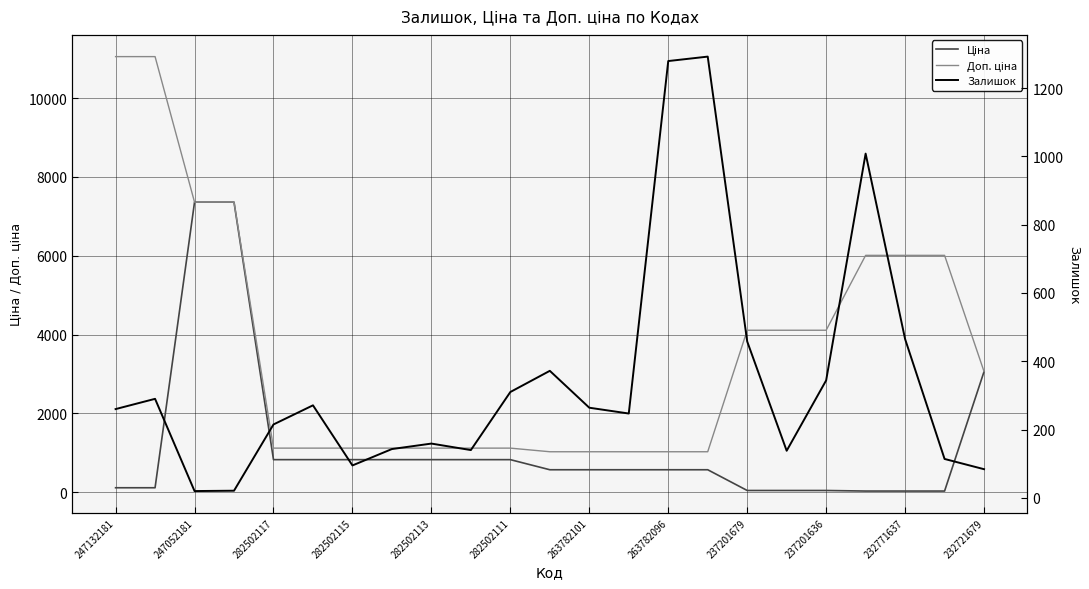

How many data points does each series have?

23